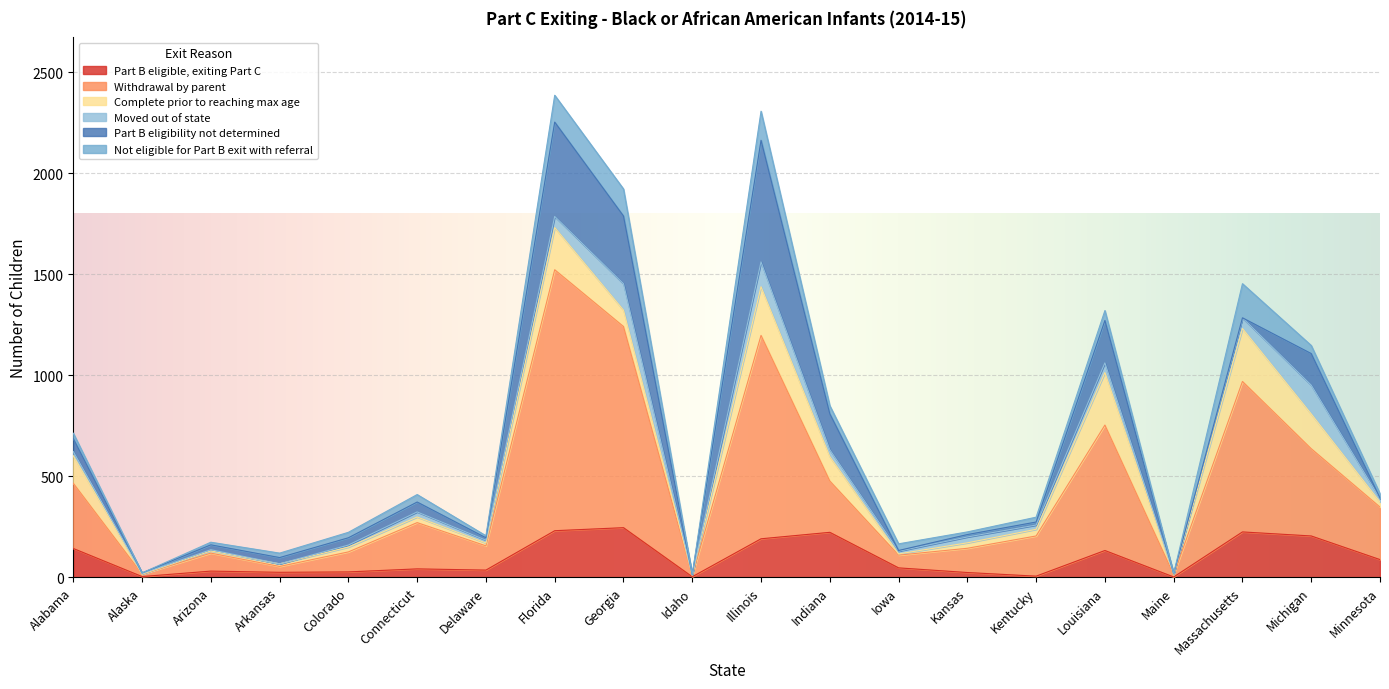

Rank the categories by Complete prior to reaching max age value from highest to lowest.

Massachusetts, Louisiana, Illinois, Florida, Michigan, Alabama, Indiana, Georgia, Kentucky, Connecticut, Kansas, Minnesota, Colorado, Delaware, Arkansas, Arizona, Iowa, Idaho, Maine, Alaska